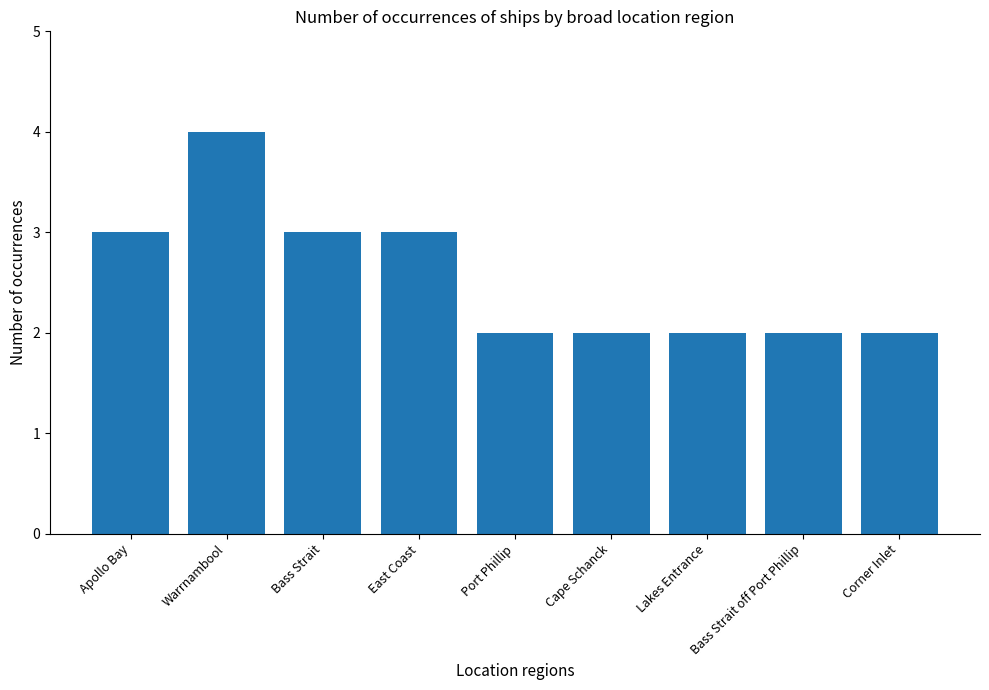

What is the sum of all values?

23